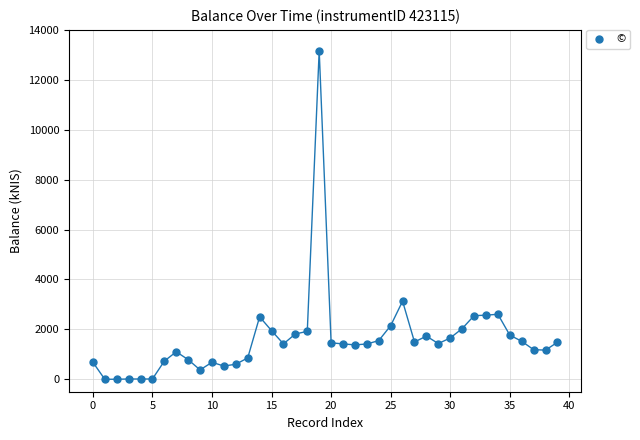

What is the range of Y values (max minus min)?

13168.6